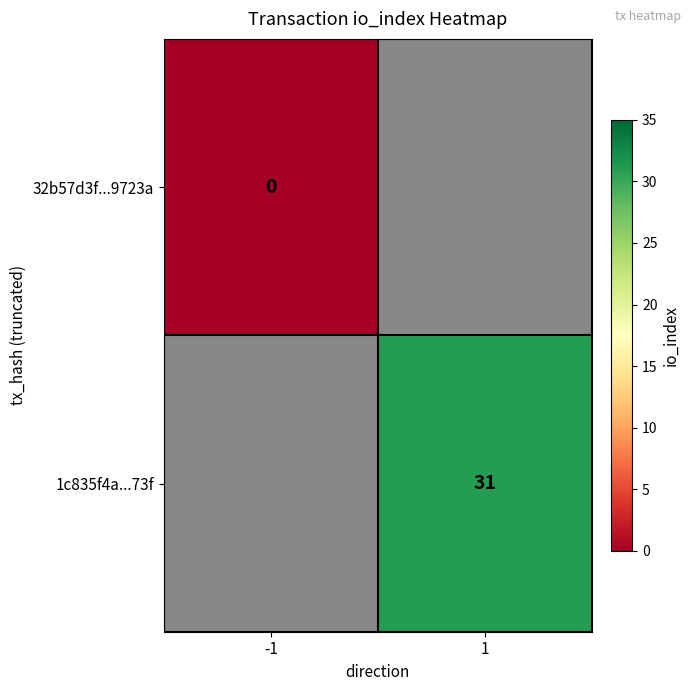

What is the maximum value shown in the chart?

31.0